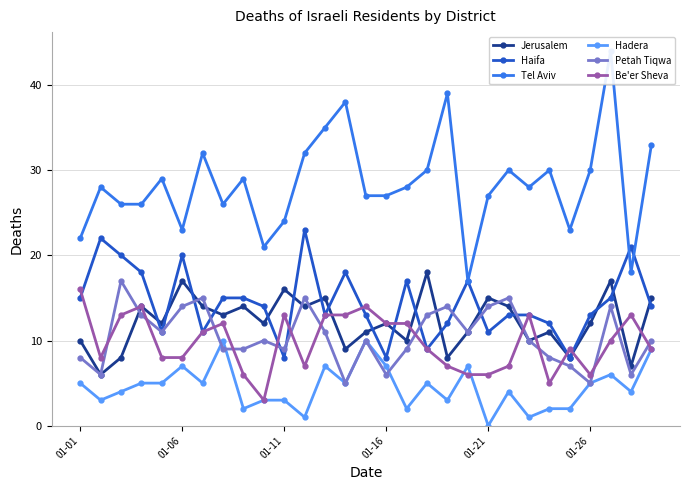

True or false: Haifa has a value of 4 at 01-11.

False